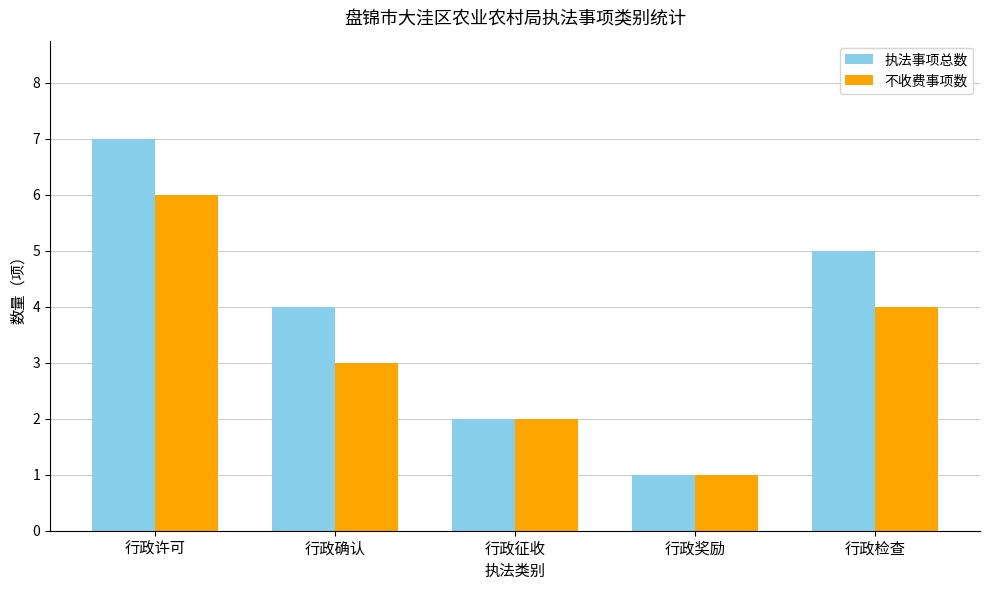

What is the label of the 2nd bar from the right?

行政奖励